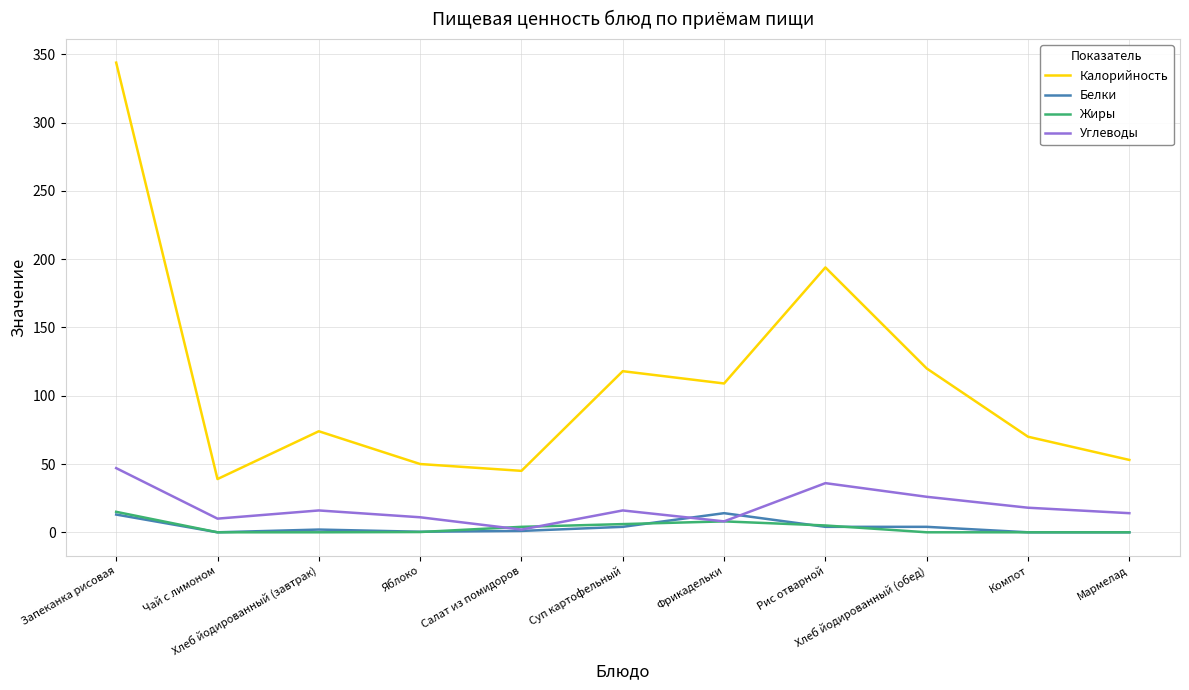

Which series has the largest total across all categories?

Калорийность